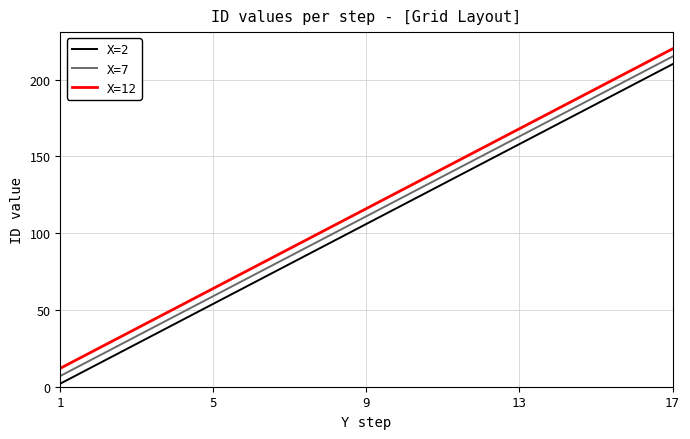

Rank the categories by X=12 value from highest to lowest.

17, 13, 9, 5, 1